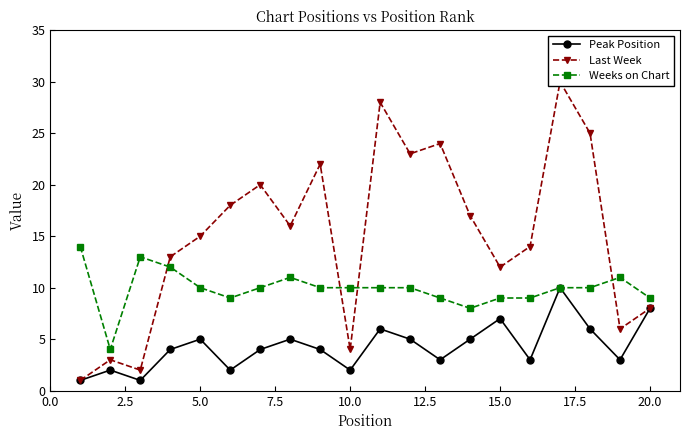

What is the maximum value shown in the chart?

30